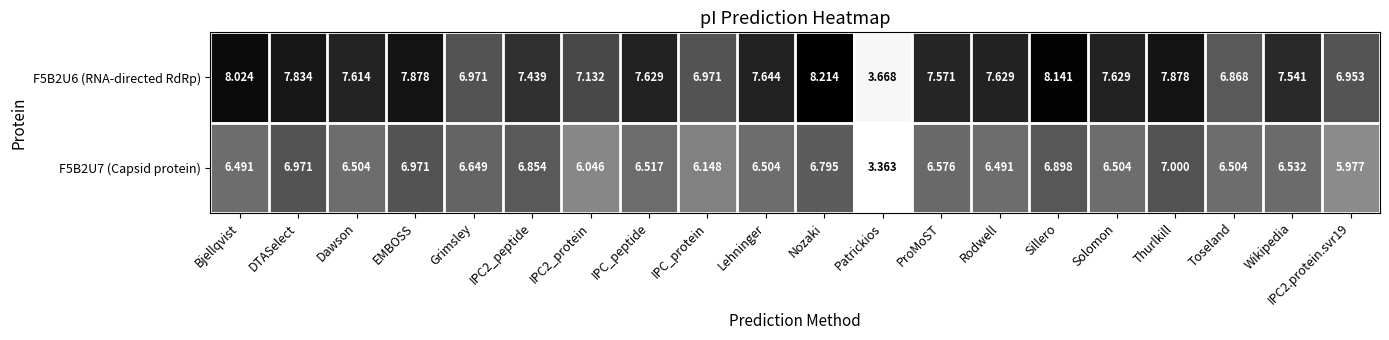

What is the spread (max minus min) of values at Rodwell?

1.1